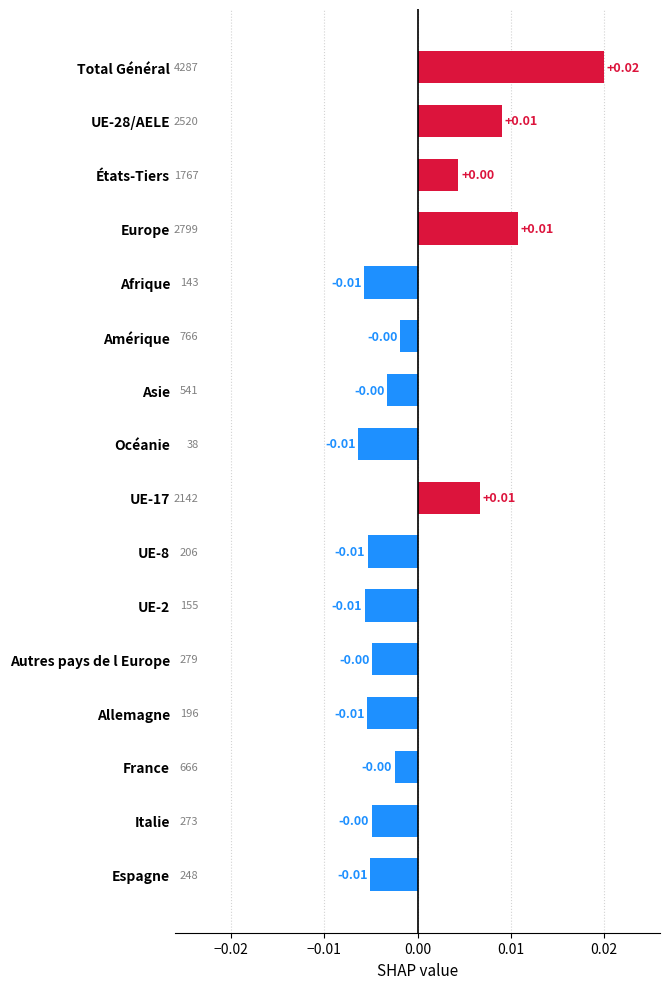

At which category does the chart reach its peak across all series?

Total Général